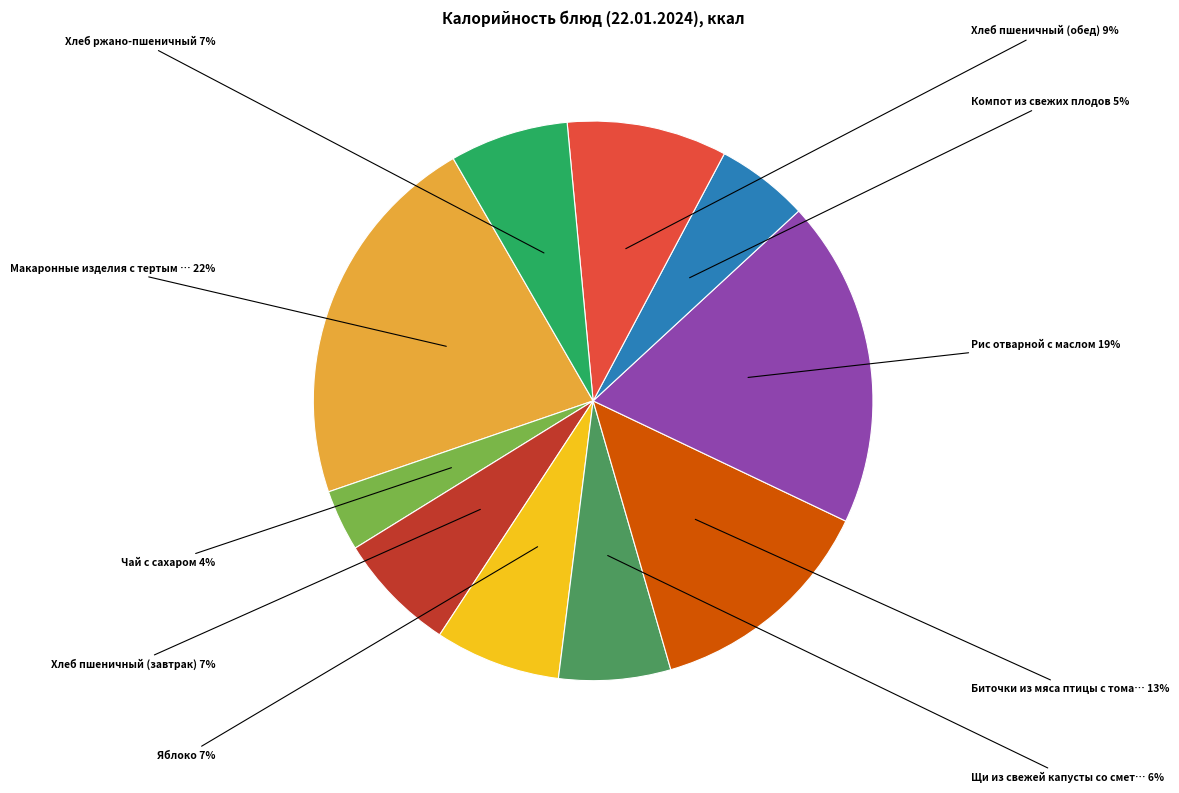

Does any single category account for the majority?

No